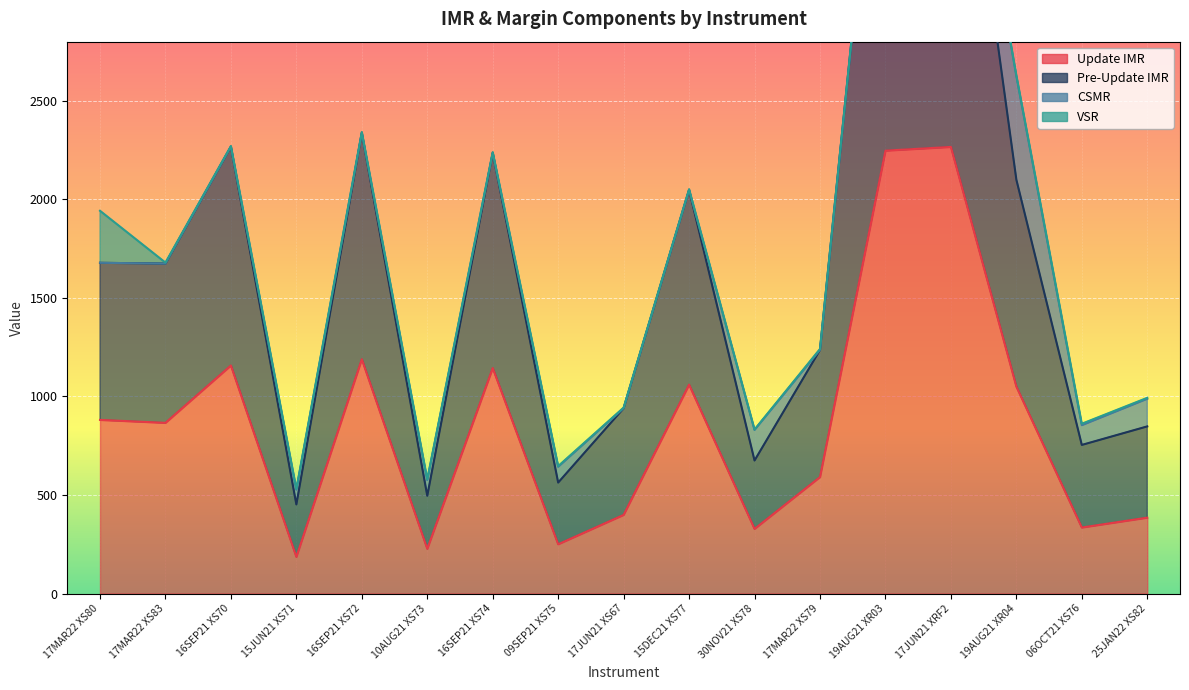

Reading left to right, extract all data points from this chart.

Update IMR: 881	866	1157	186	1189	227	1144	250	399	1060	328	591	2247	2266	1050	335	385
Pre-Update IMR: 1678	1674	2267	452	2338	496	2236	563	940	2048	675	1236	4494	4523	2100	754	848